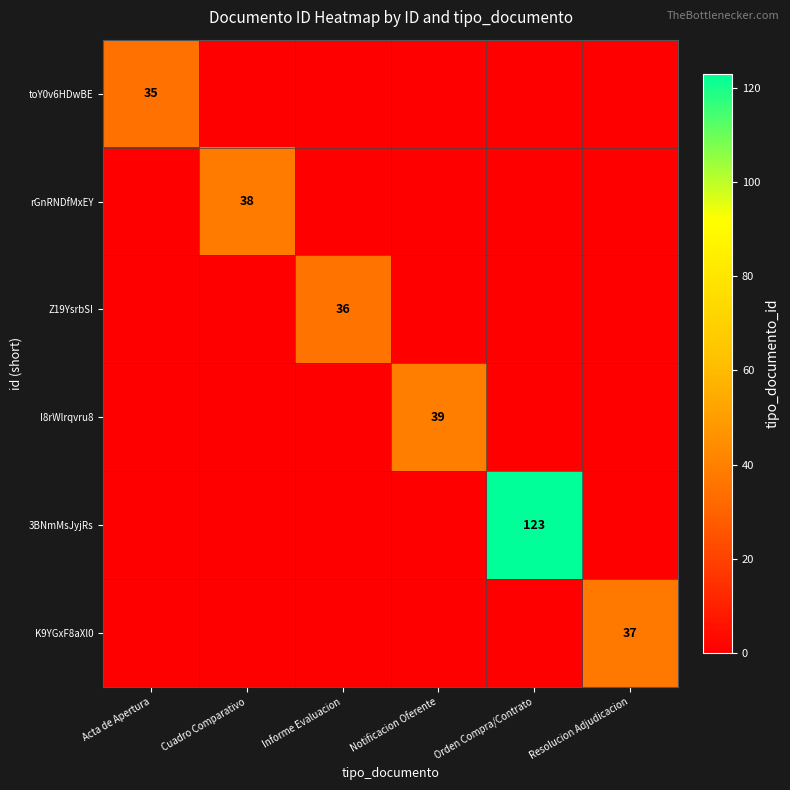

The K9YGxF8aXl0 series shows 37 at Resolucion Adjudicacion. True or false?

True